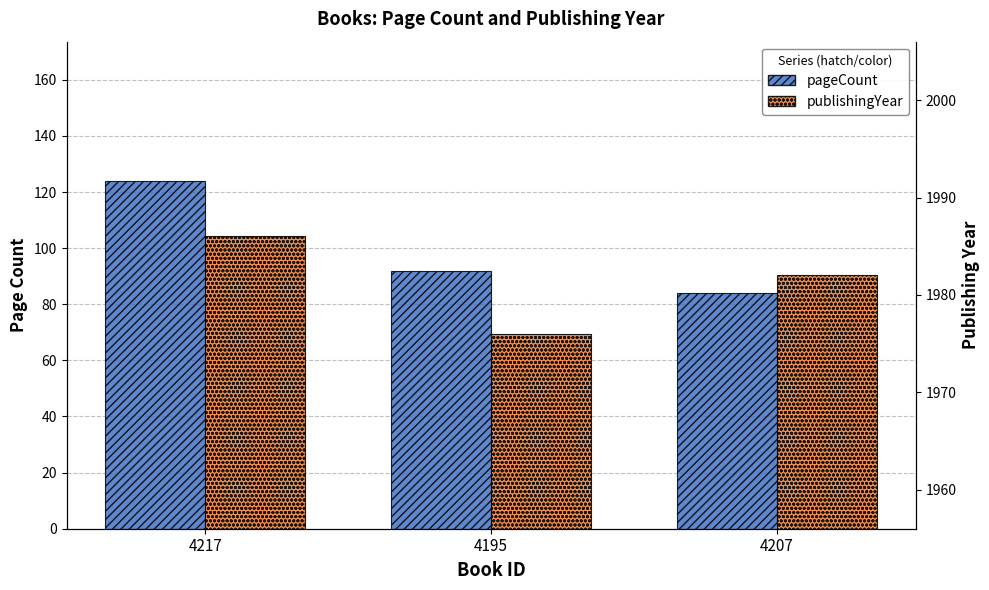

How many groups of bars are there?

3